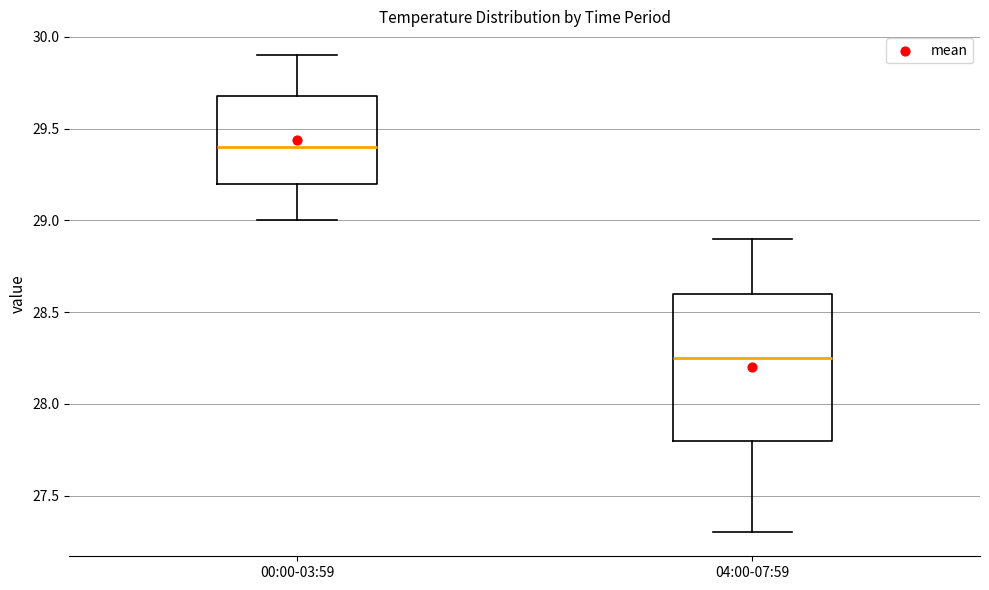

Reading left to right, read every box against the y-axis: the position of its median line, the range the box covers, and the ends of its whiskers. The values are not printed on the chart, so give them approximately, as read against the axis.

00:00-03:59: median 29.40, box 29.20 to 29.70, whiskers 29.00 to 29.90
04:00-07:59: median 28.25, box 27.80 to 28.60, whiskers 27.30 to 28.90